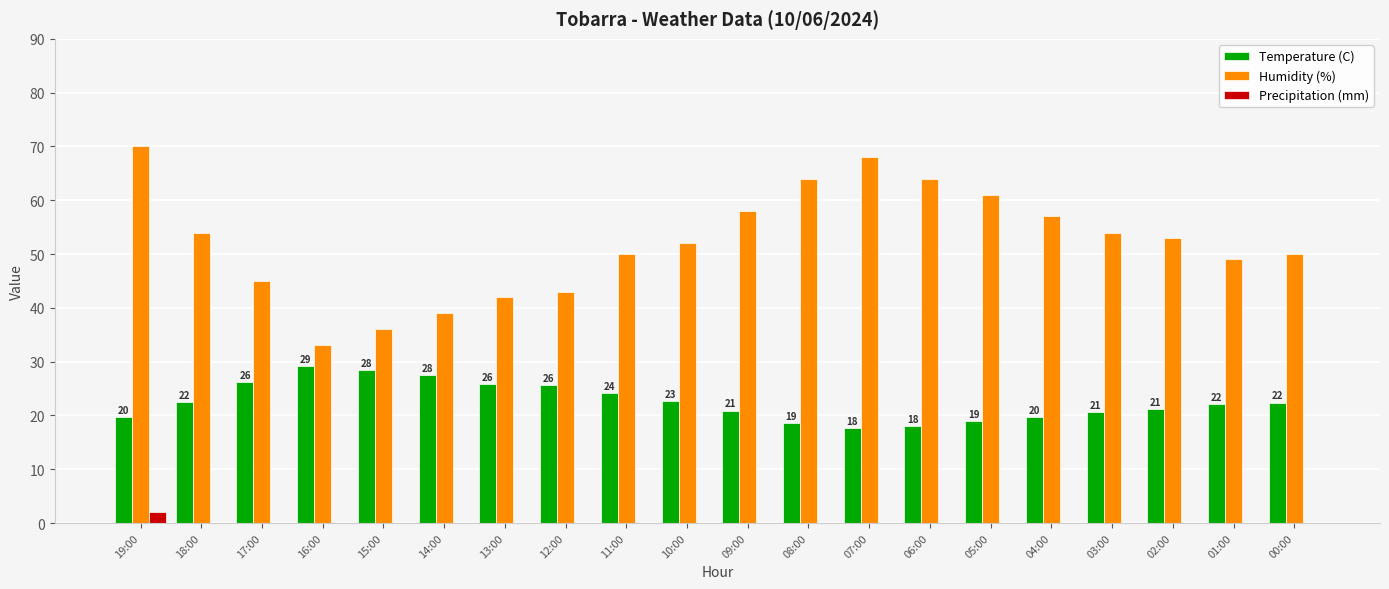

Which series has the largest total across all categories?

Humidity (%)